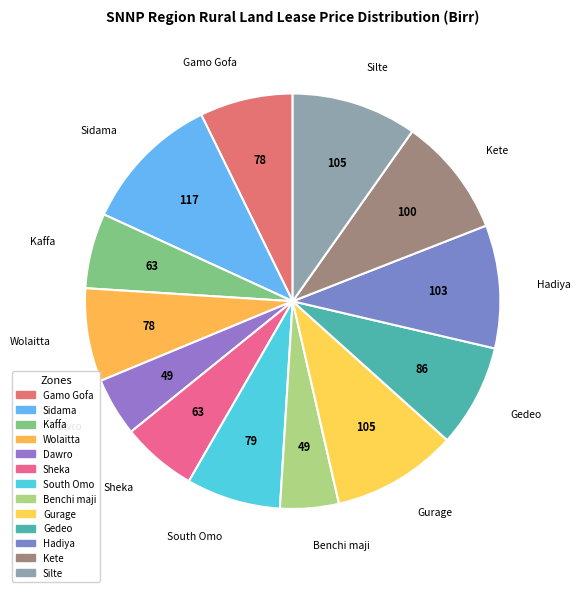

What percentage is the Gedeo slice, to the nearest percent?

8%